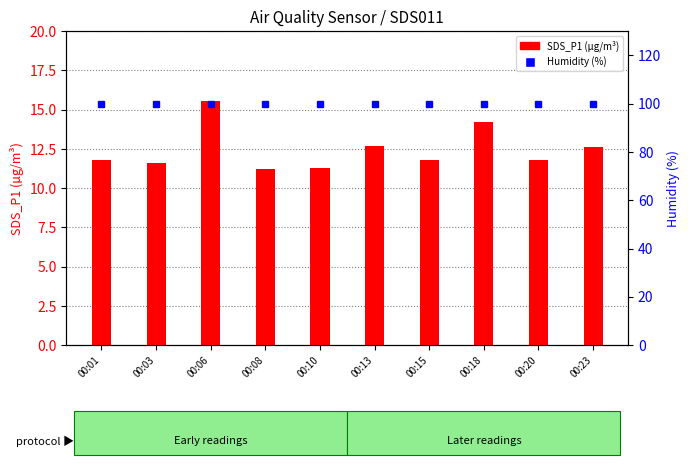

What is the total value across all series at 00:10?

111.2